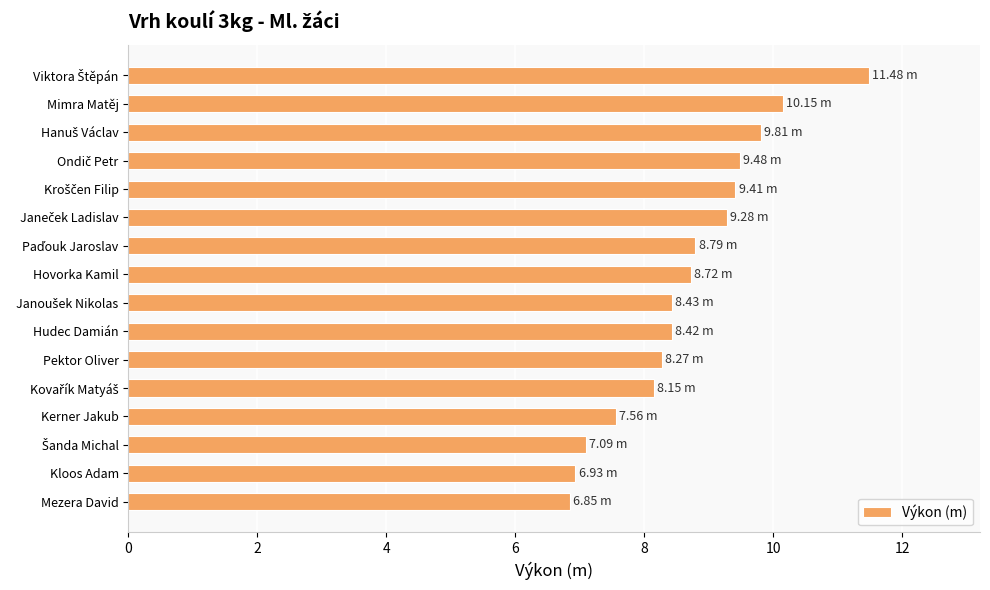

What is the difference between the maximum and minimum values?

4.6